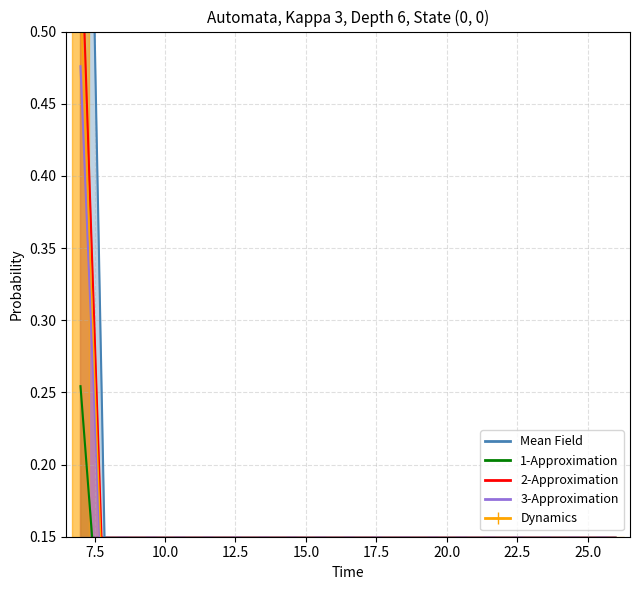

Does the chart have visible grid lines?

Yes